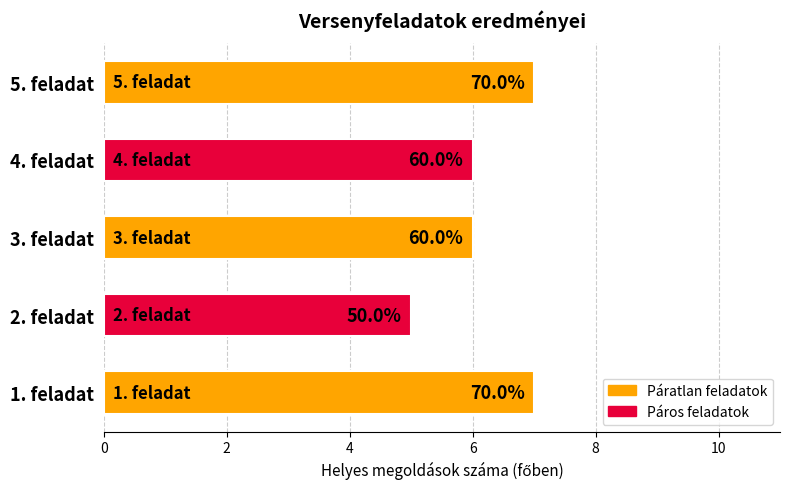

Are the bars horizontal?

Yes